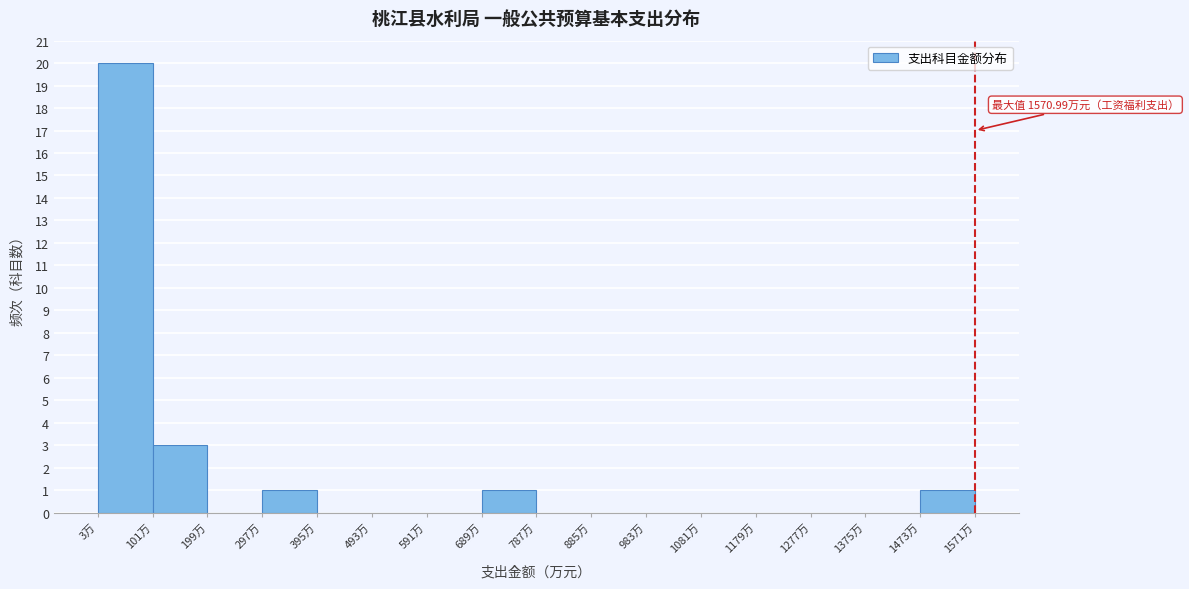

Over which range of the x-axis is the bar tallest?

0 to 100